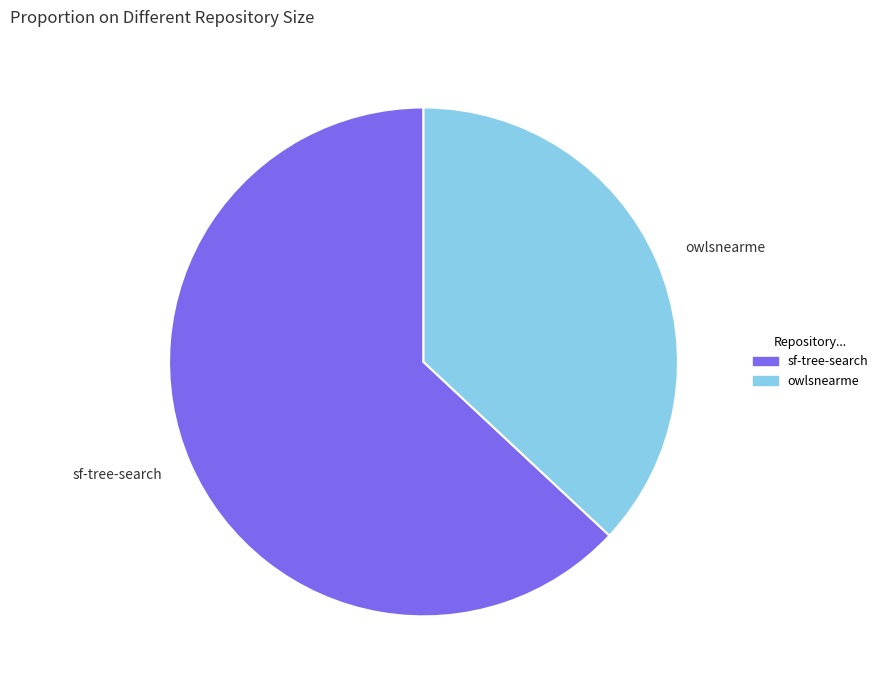

Count the number of slices in the pie.

2